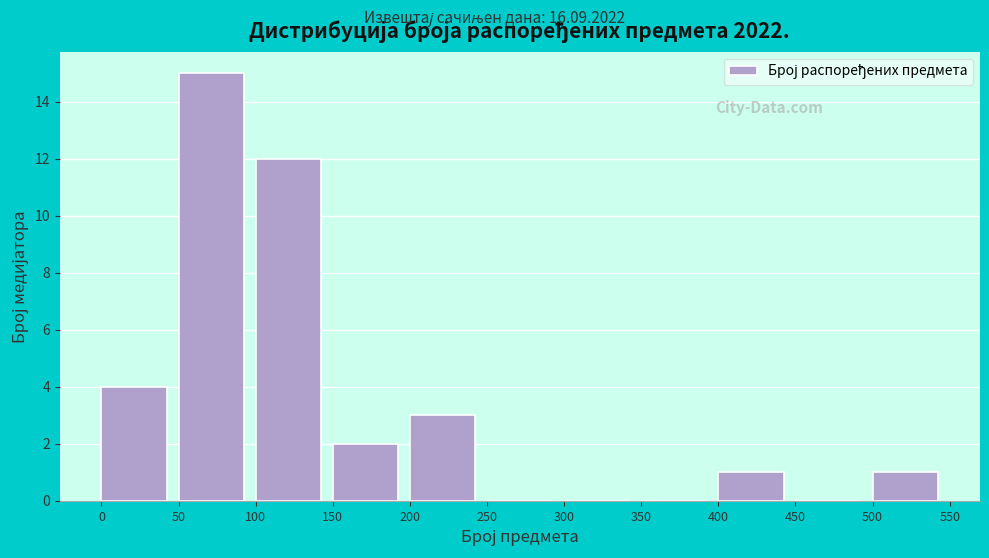

What is the height of the bar covering 500 to 550 on the x-axis? The values are not printed on the chart, so give them approximately, as read against the axis.

1